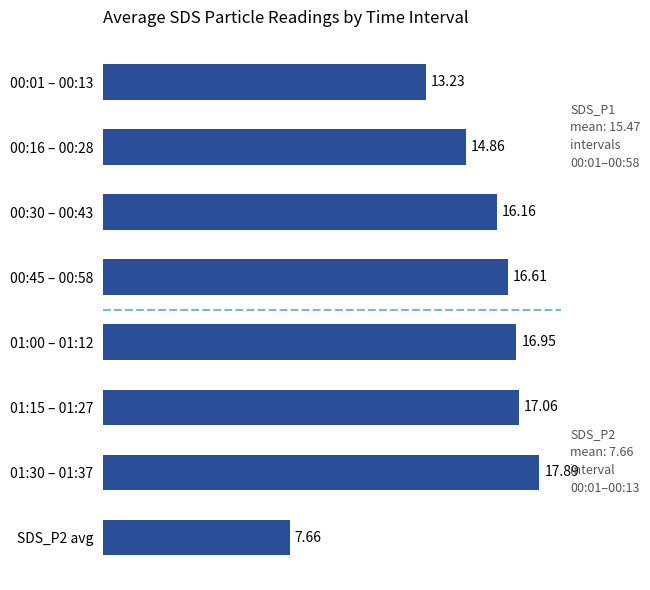

What is the ratio of the value at 00:45 – 00:58 to the value at 01:30 – 01:37?

0.9